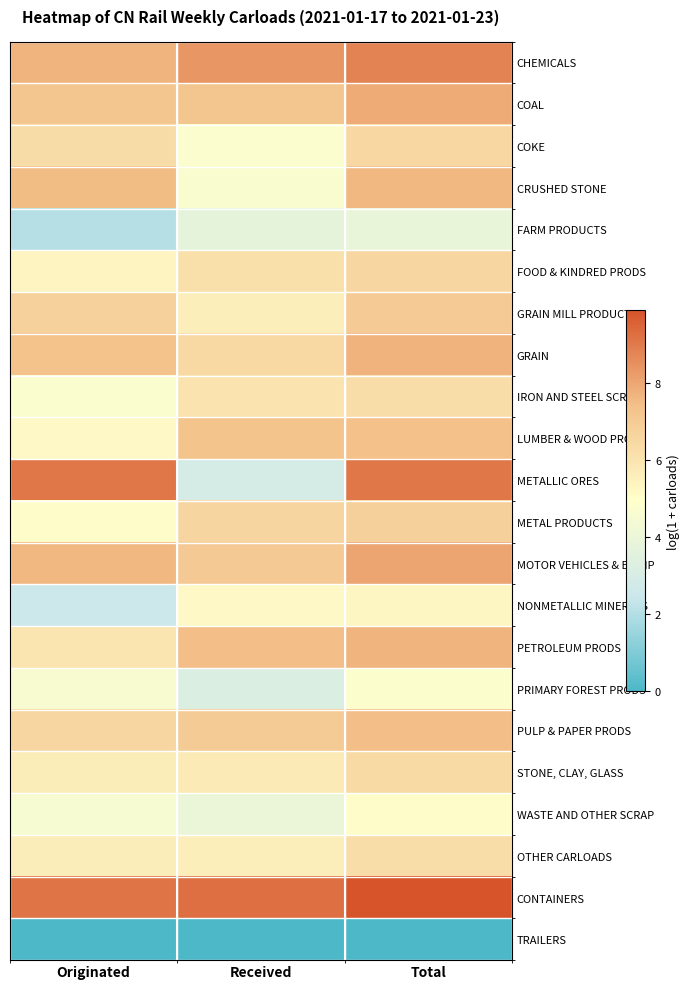

Which series has the widest spread of values?

METALLIC ORES